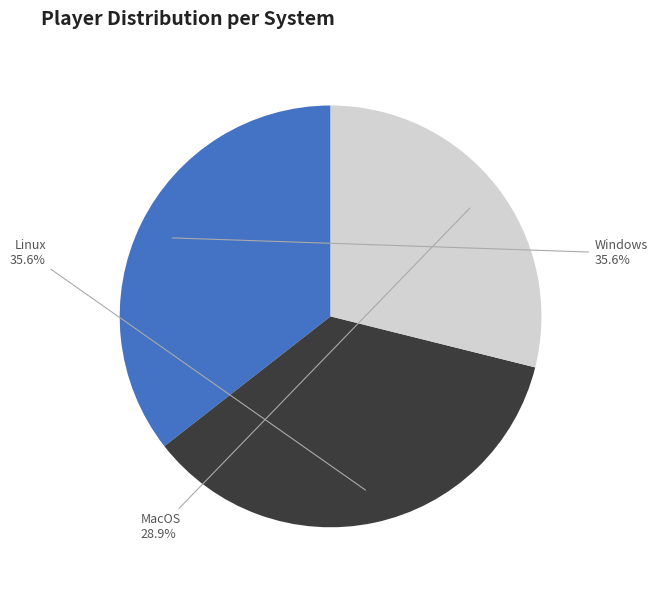

How much of the chart is everything except MacOS?

71.1%